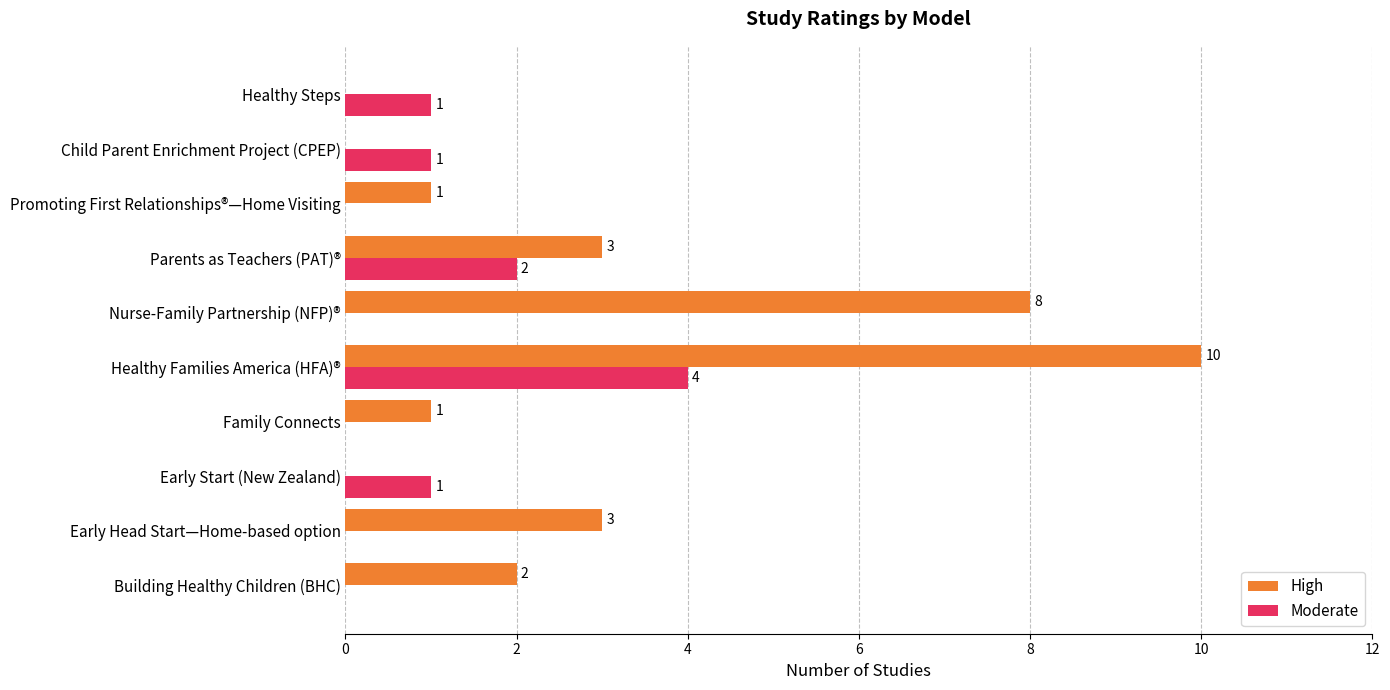

At which category is the sum across all series the highest?

Healthy Families America (HFA)®